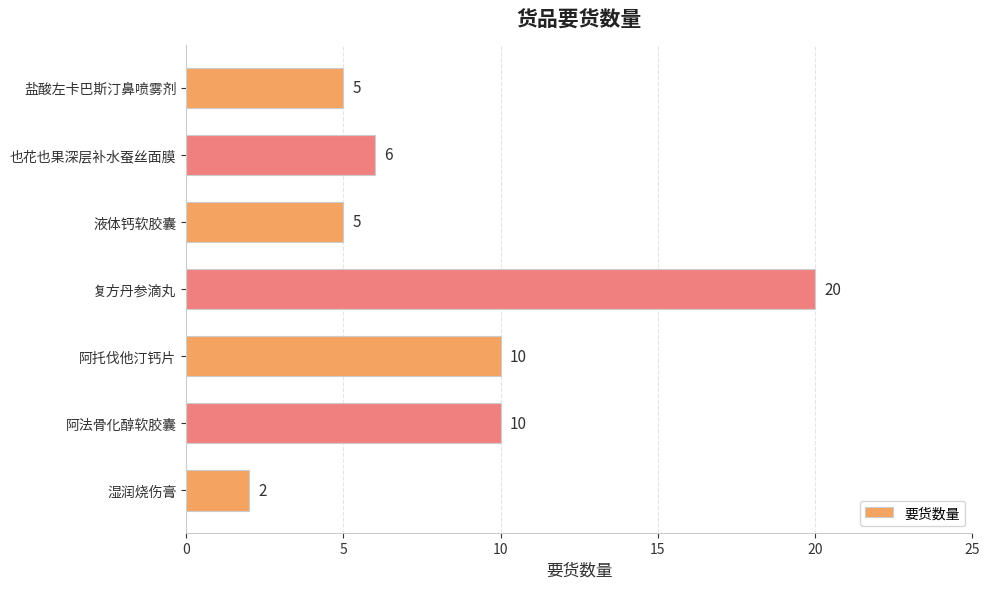

What is the approximate value at 盐酸左卡巴斯汀鼻喷雾剂, to the nearest 5?

5